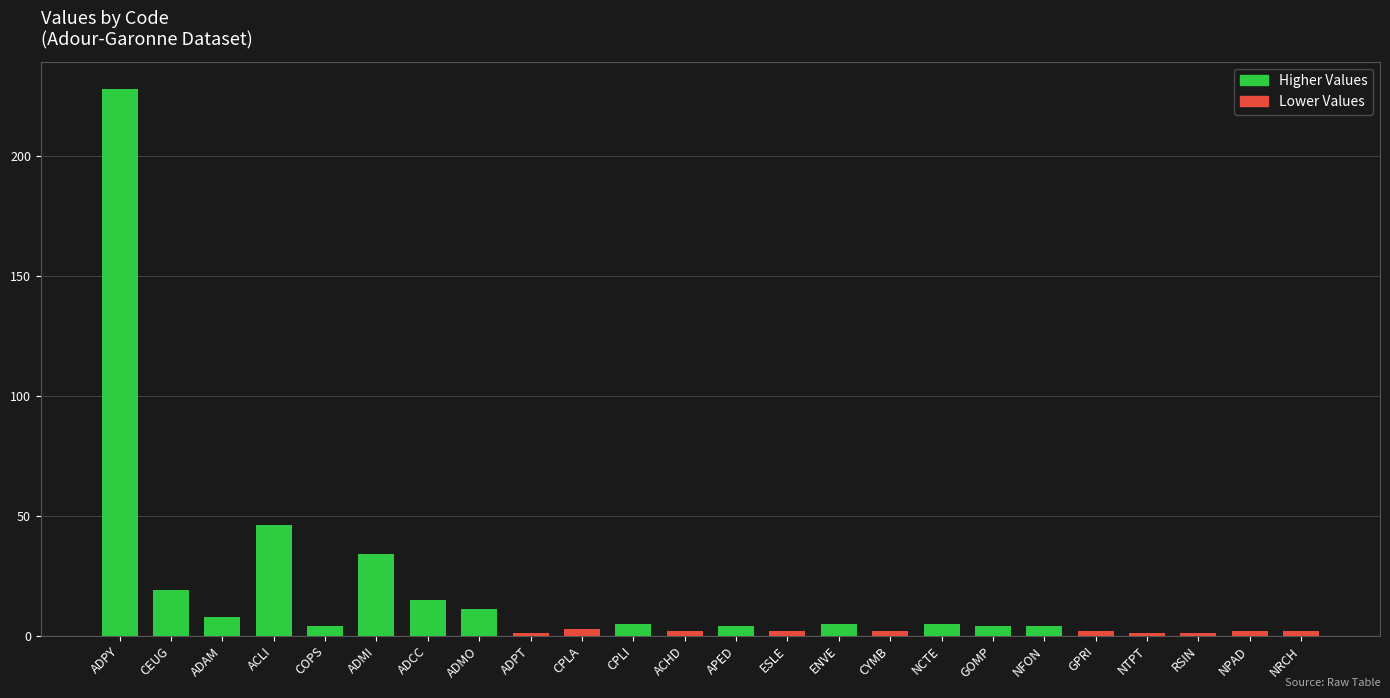

What is the value of the 13th bar from the left?

4